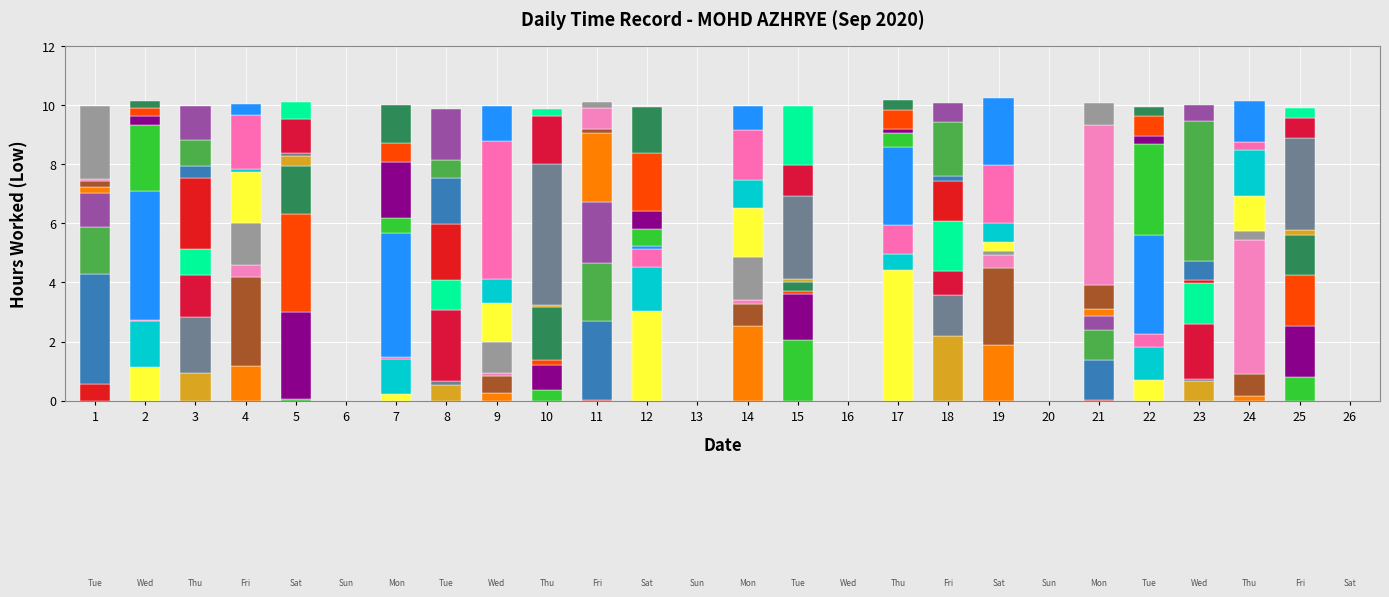

What is the change in value from 8 to 17?

+0.3